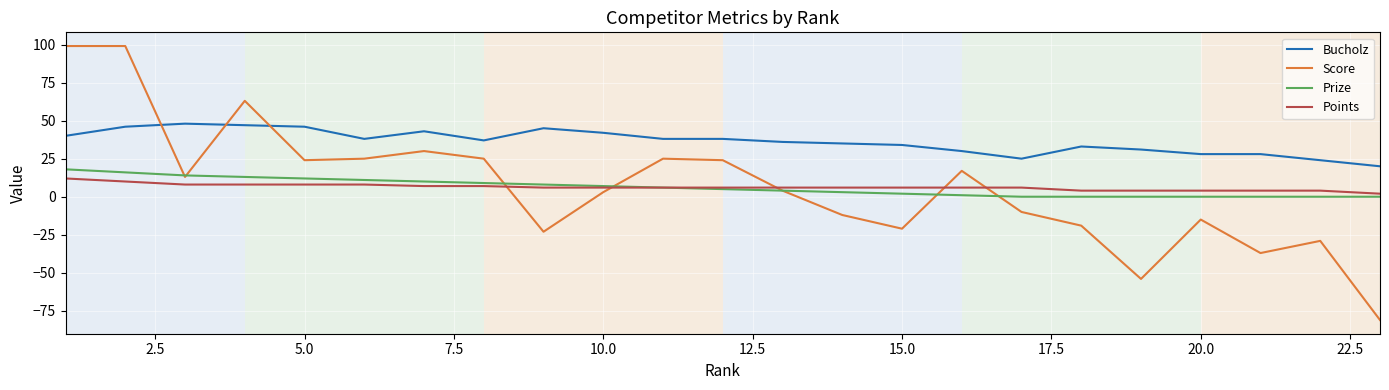

Which series has the largest total across all categories?

Bucholz